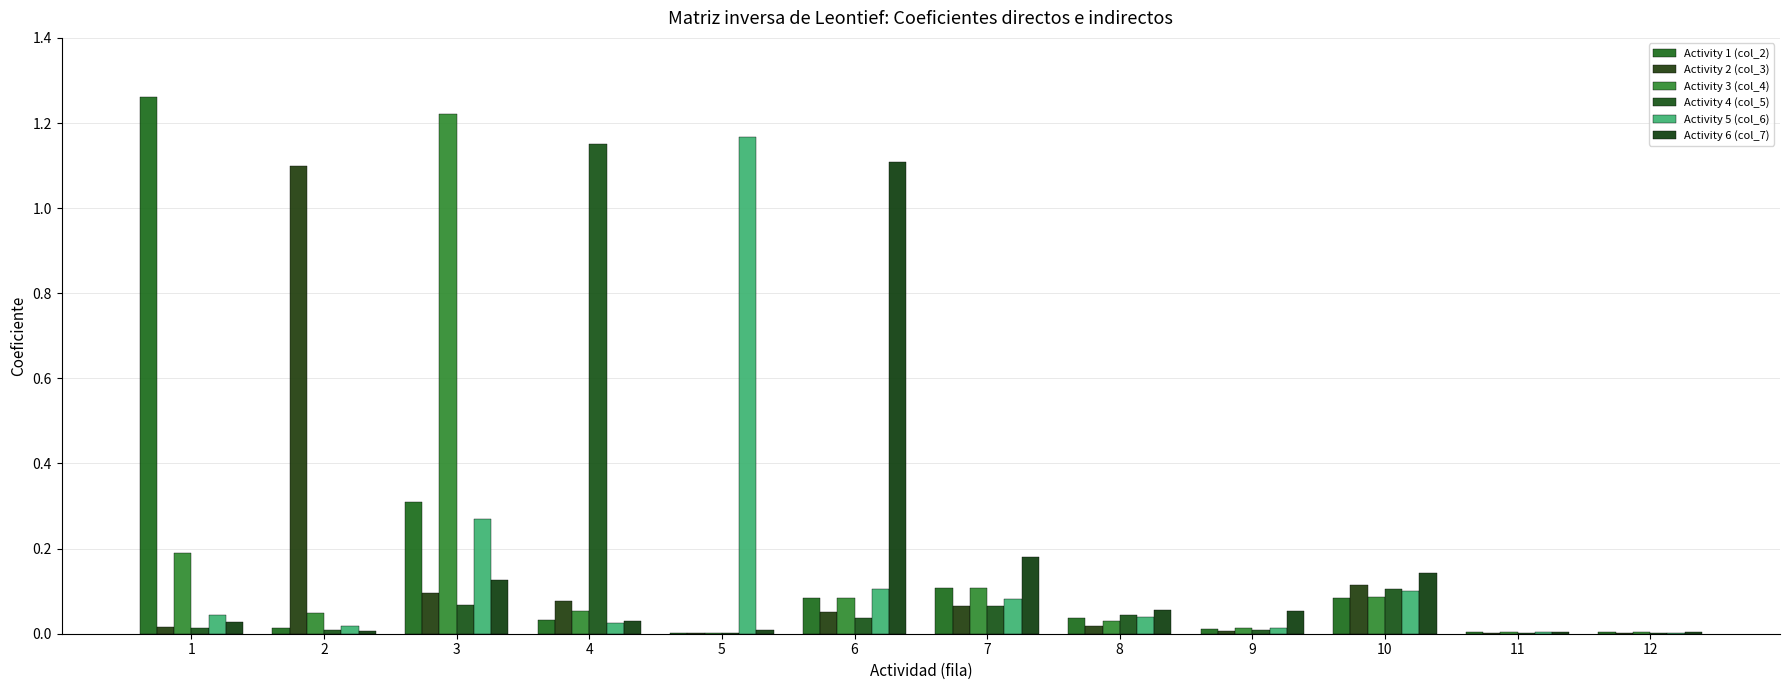

True or false: Activity 2 (col_3) has a value of 0.1 at 4.

False